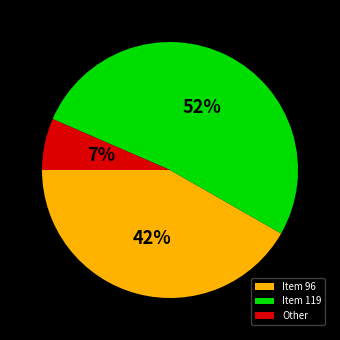

Do Item 119 and Item 96 together represent more than half of the pie?

Yes